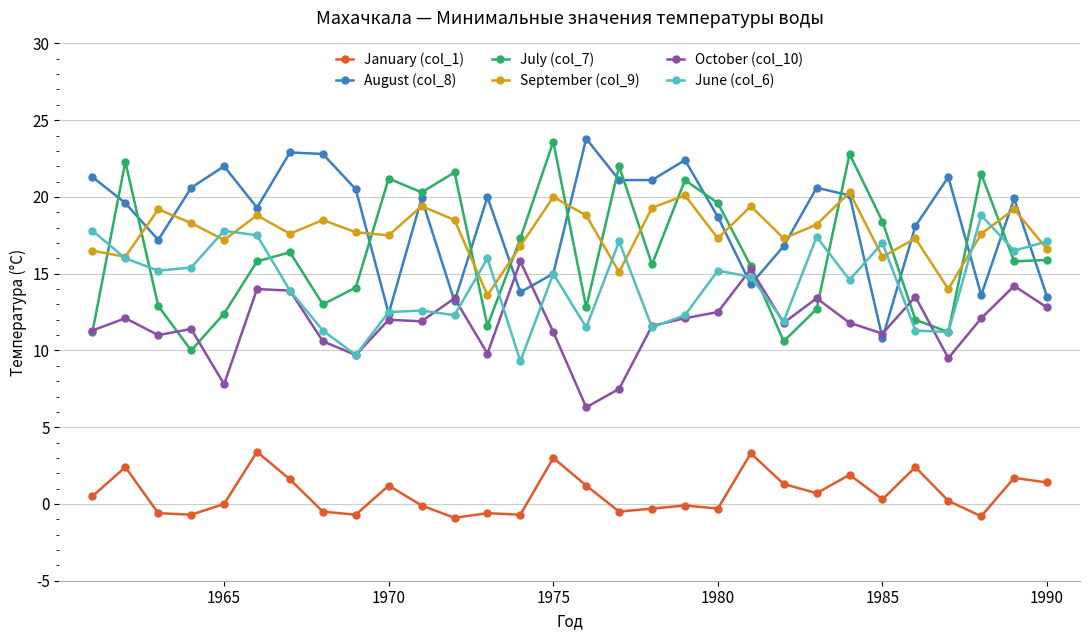

What is the value of the June (col_6) point at the 11th from the left?

12.6